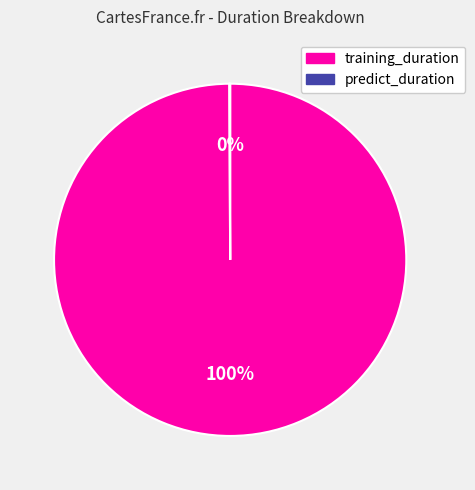

What is the largest slice in the pie chart?

training_duration